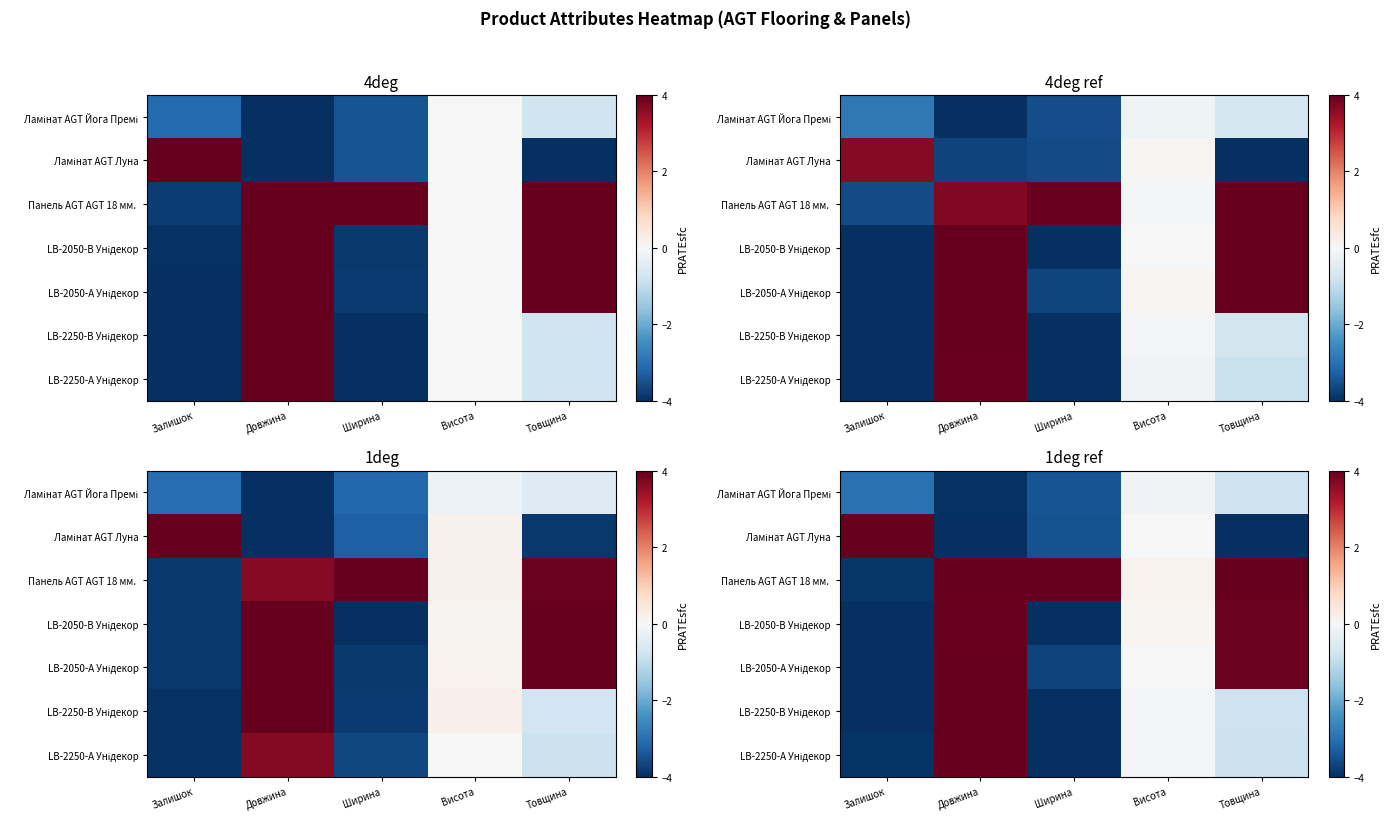

What is the smallest value displayed?

-4.0